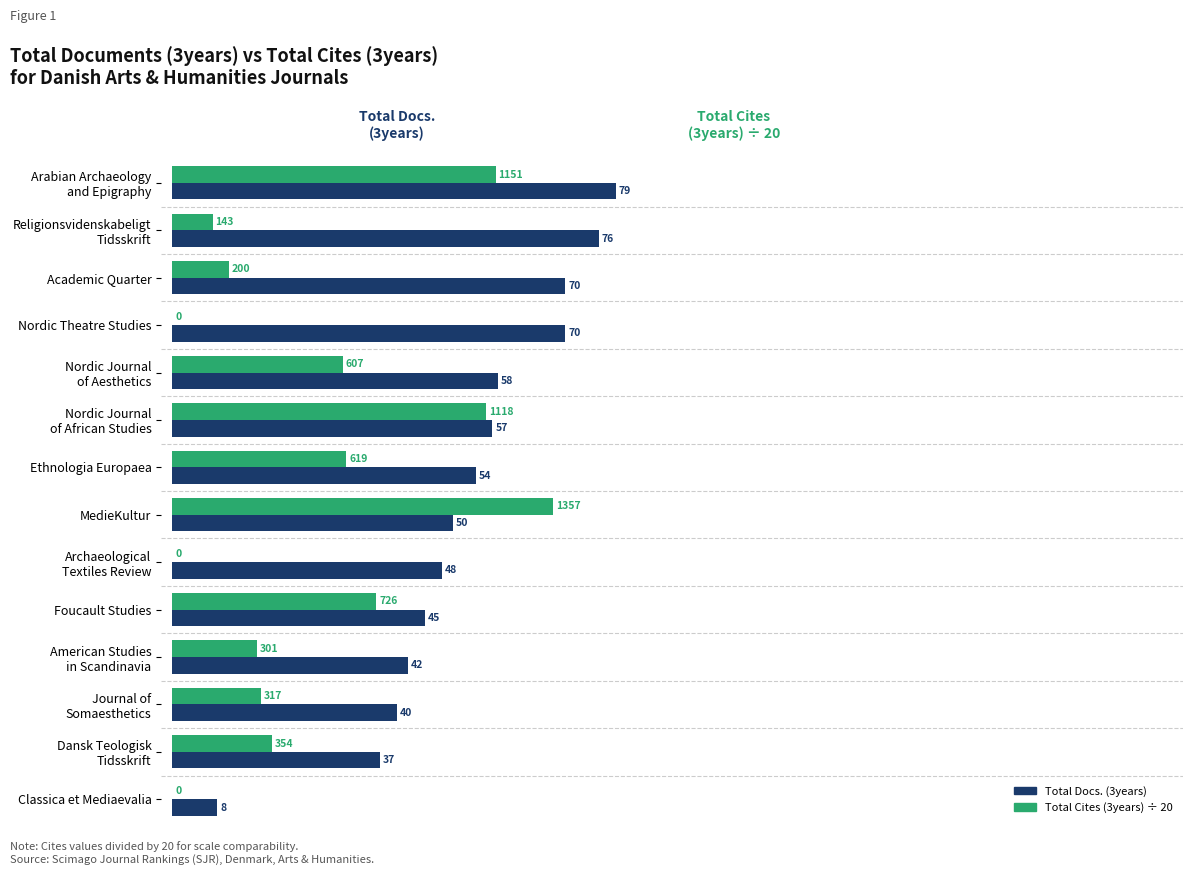

What is the sum of all Total Docs. (3years) values?

734.0